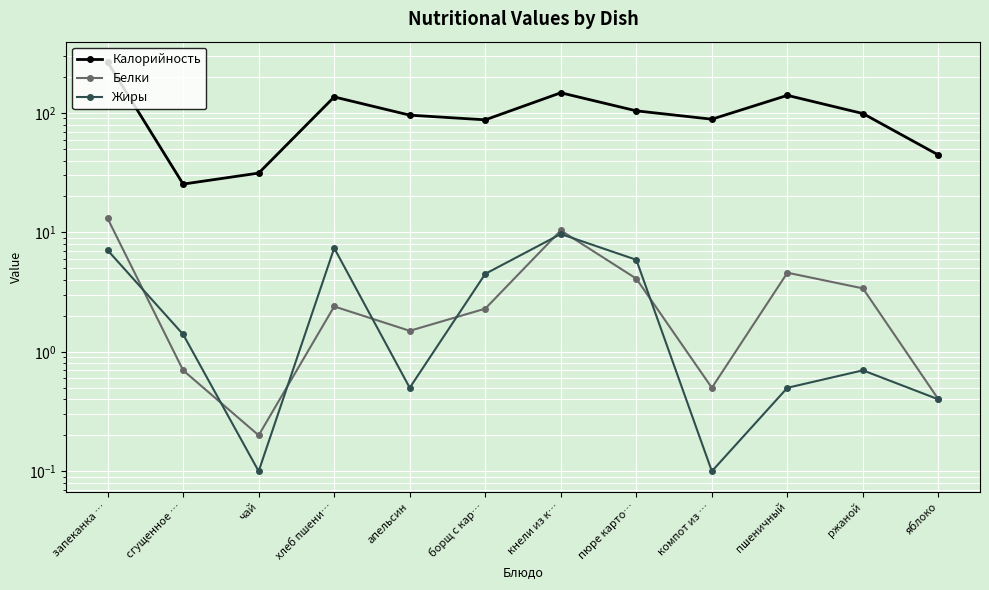

Where does the Белки series first go above 2?

запеканка …